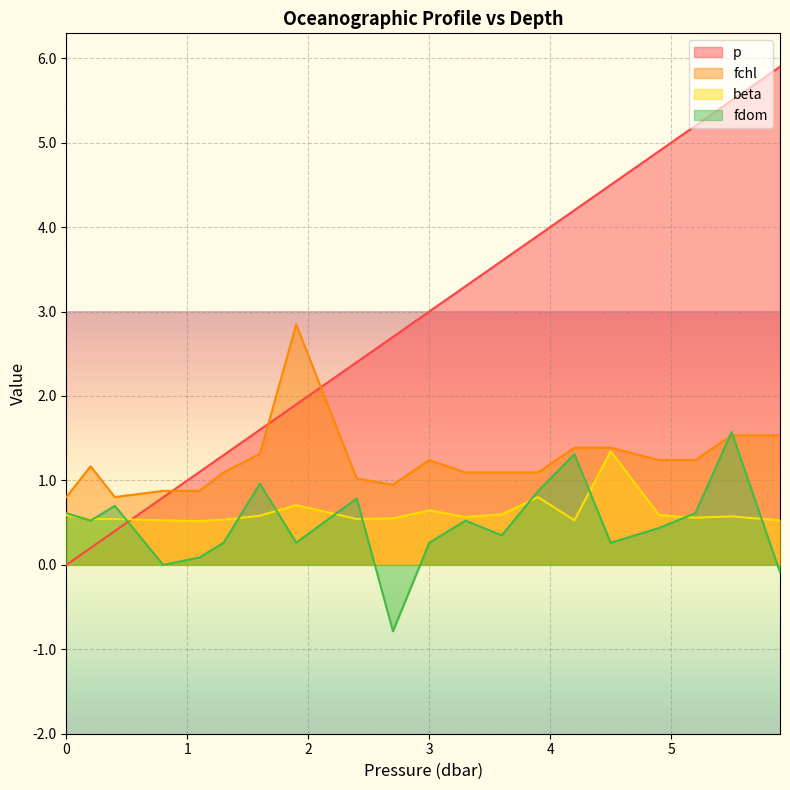

What are all the series names shown in the legend?

p, fchl, beta, fdom